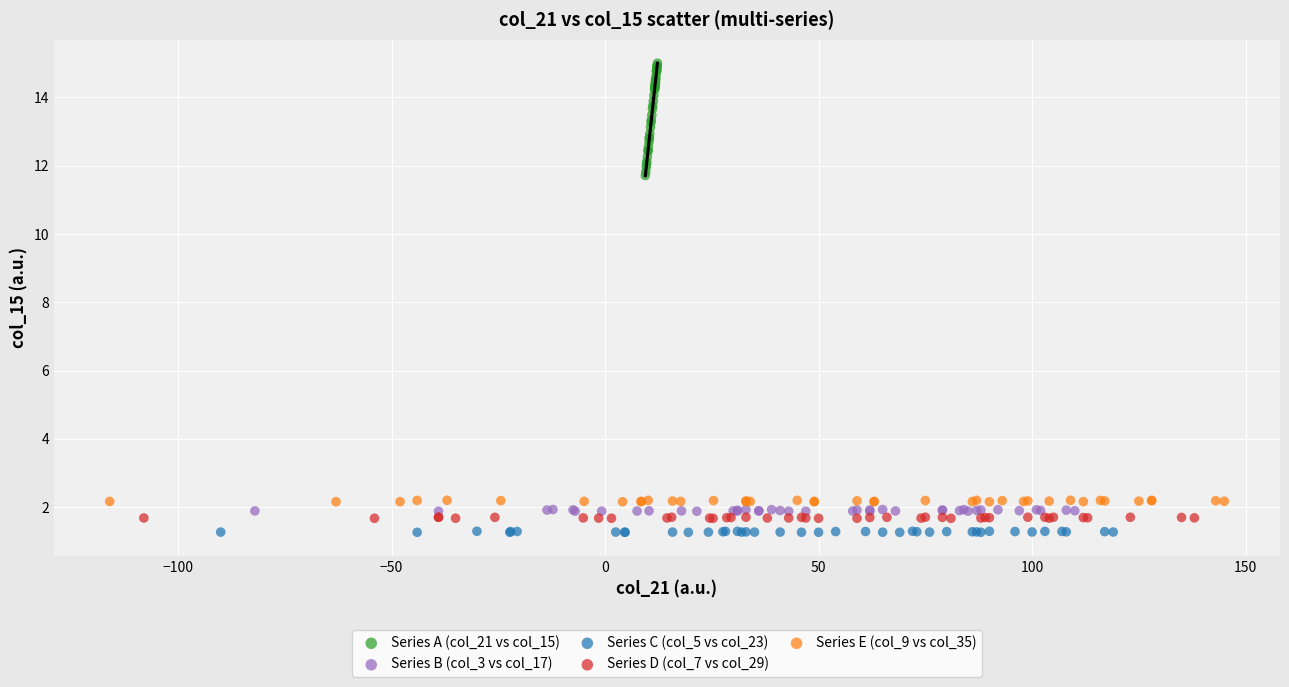

Which series contains the highest Y value?

Series A (col_21 vs col_15)